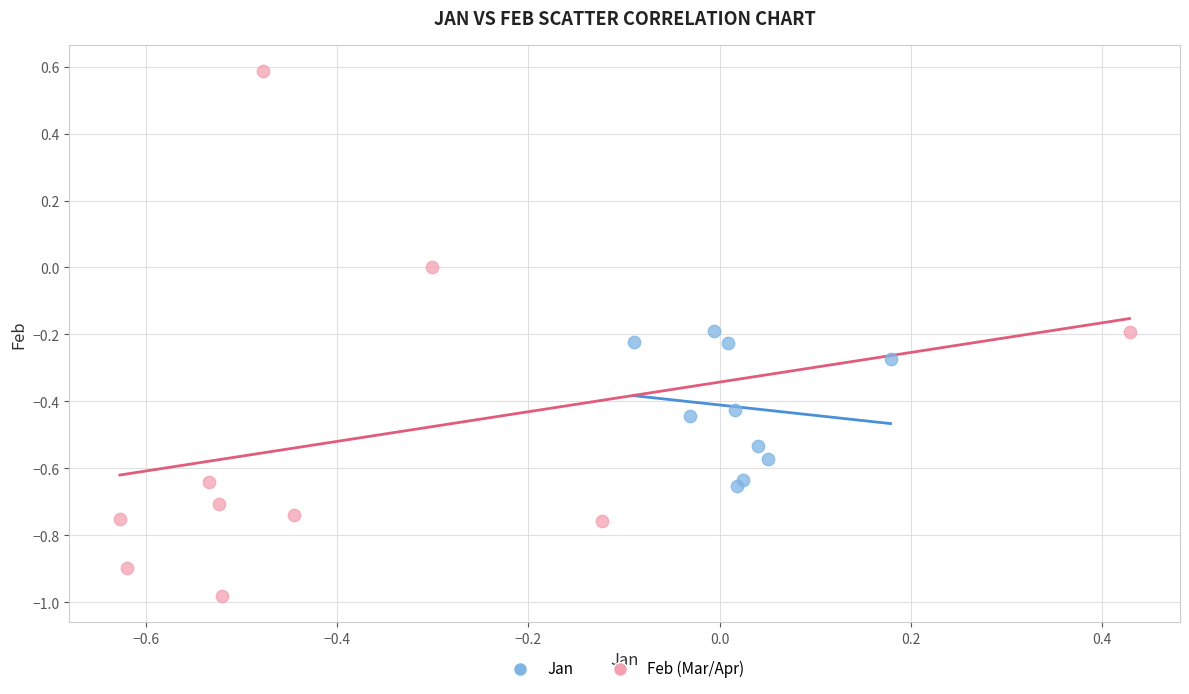

Which series contains the highest Y value?

Feb (Mar/Apr)